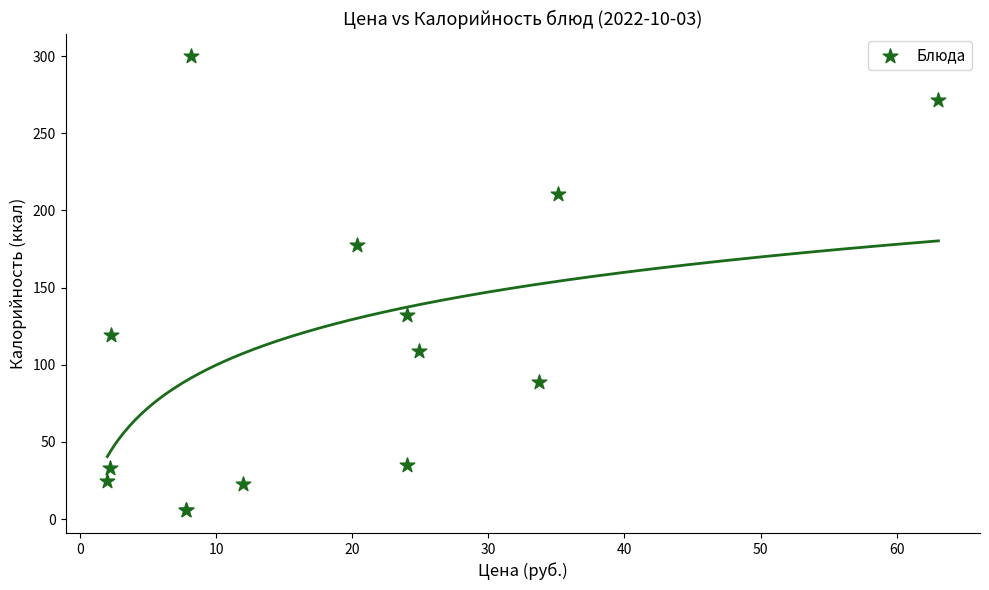

What Y value in the scatter plot is closest to 152?

132.0